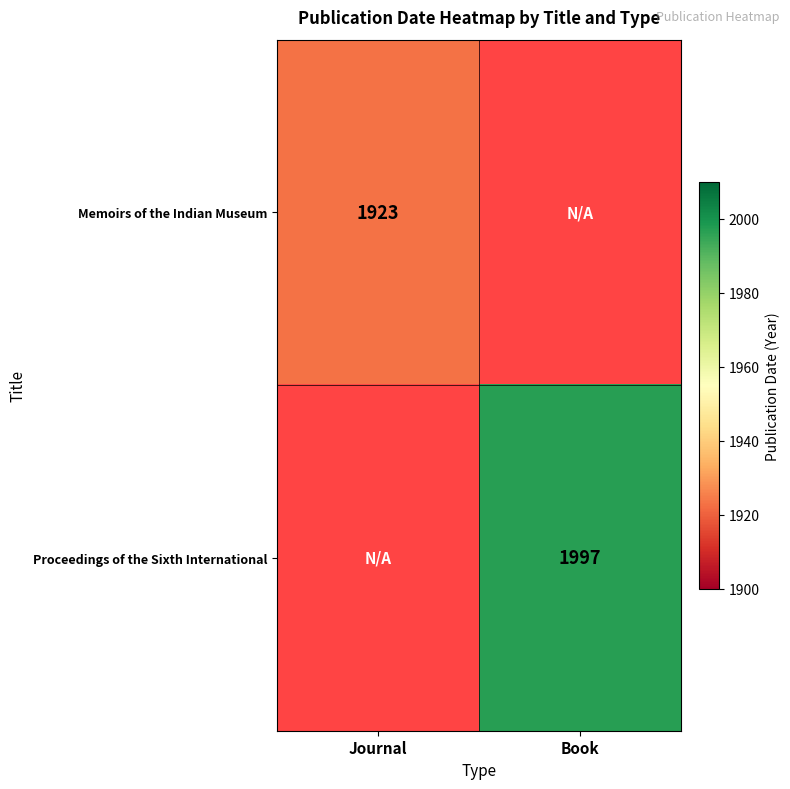

Count the number of data series in this chart.

2